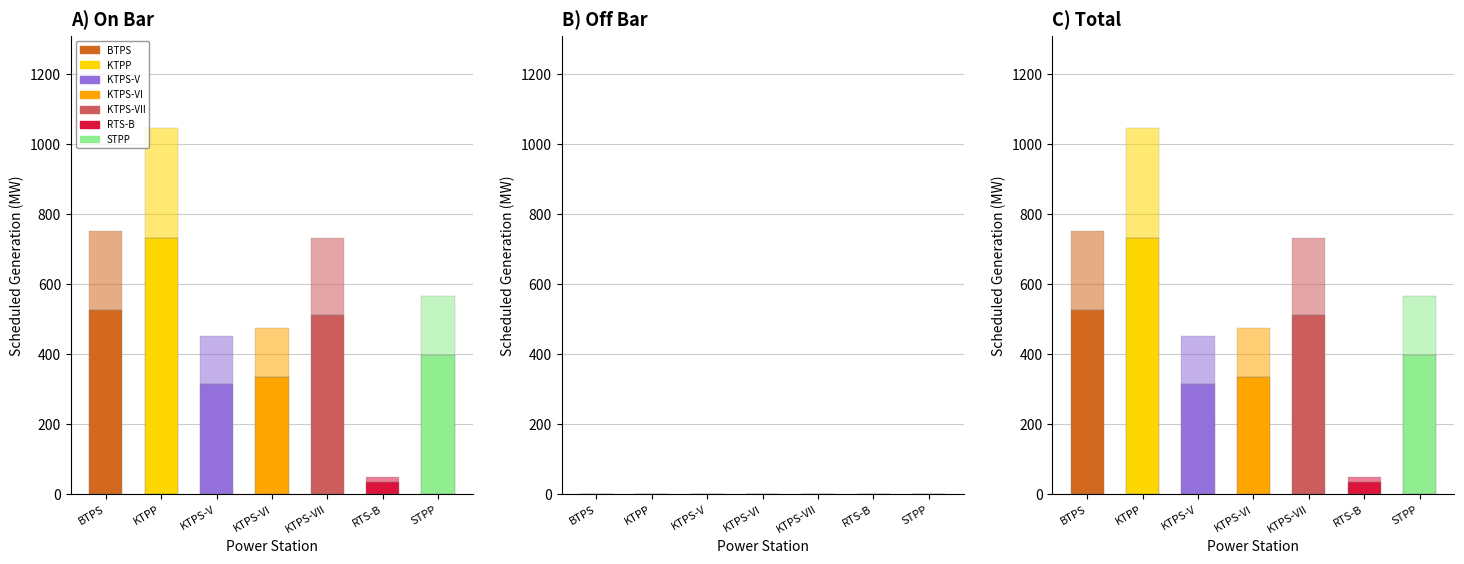

Which series has the largest range (max minus min)?

On Bar